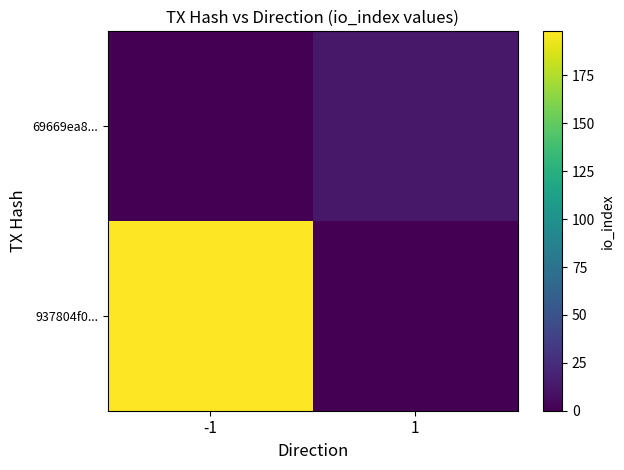

Reading left to right, extract all data points from this chart.

937804f0...: -1=198	1=0
69669ea8...: -1=0	1=13